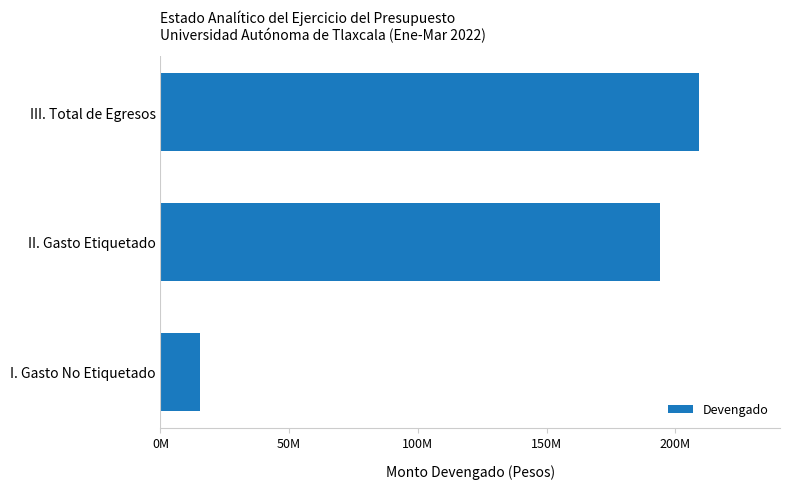

Does the chart contain any negative values?

No